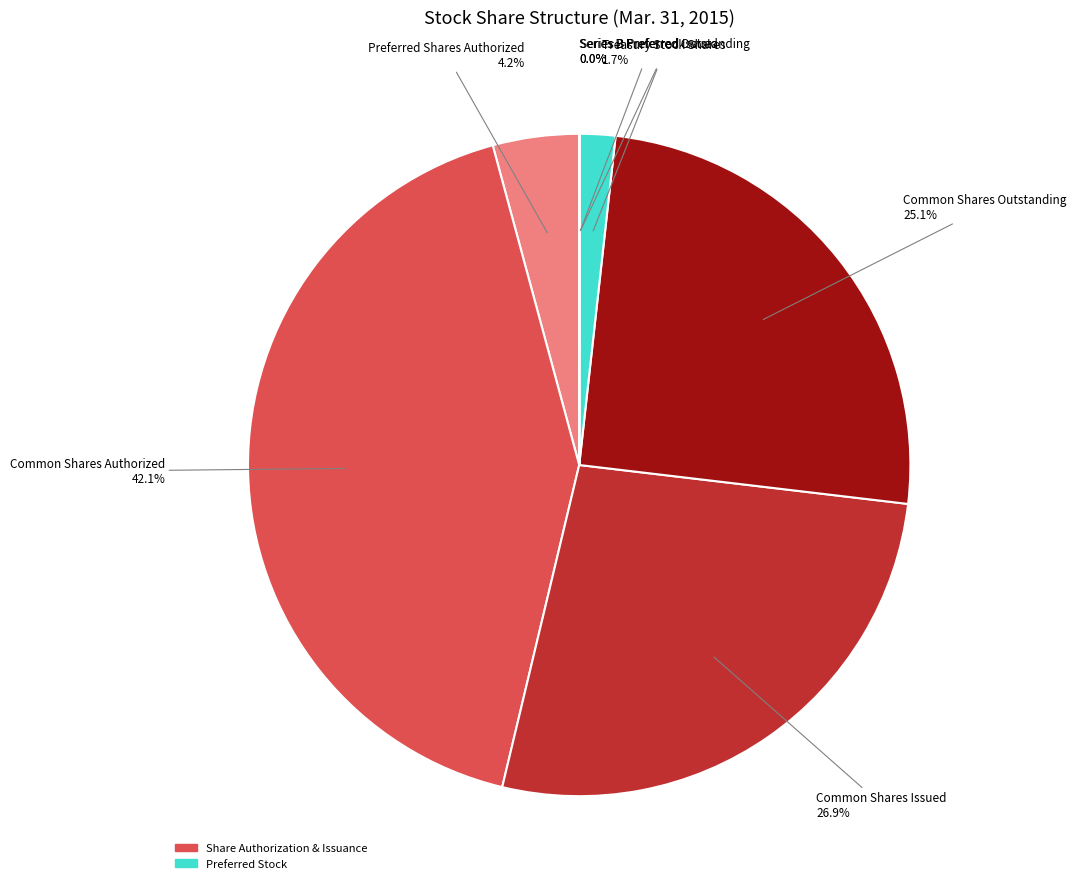

Which slice is the largest?

Common Shares Authorized